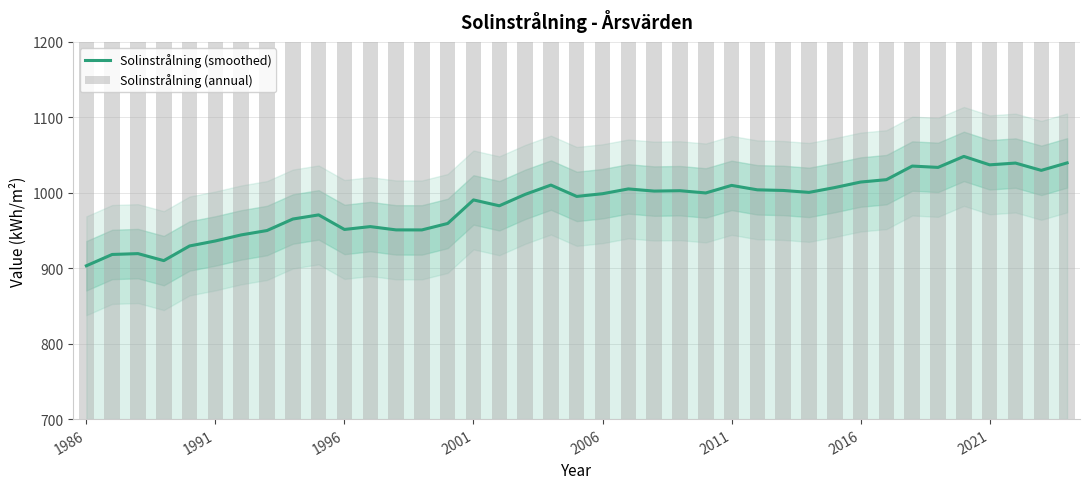

What is the difference between the maximum and second lowest values in the Solinstrålning (annual) series?

216.9